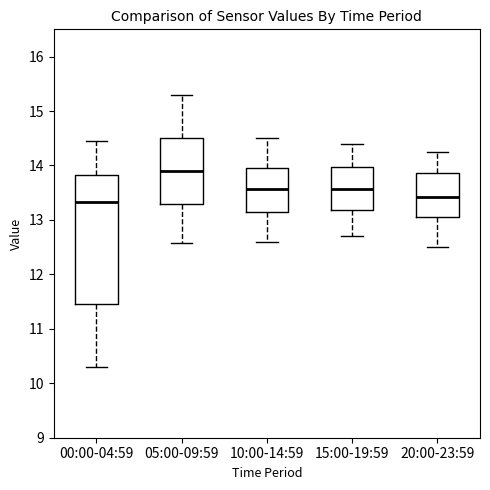

Reading left to right, read every box against the y-axis: the position of its median line, the range the box covers, and the ends of its whiskers. The values are not printed on the chart, so give them approximately, as read against the axis.

00:00-04:59: median 13.3, box 11.5 to 13.8, whiskers 10.3 to 14.5
05:00-09:59: median 13.9, box 13.3 to 14.5, whiskers 12.6 to 15.3
10:00-14:59: median 13.6, box 13.1 to 14.0, whiskers 12.6 to 14.5
15:00-19:59: median 13.6, box 13.2 to 14.0, whiskers 12.7 to 14.4
20:00-23:59: median 13.4, box 13.1 to 13.9, whiskers 12.5 to 14.3